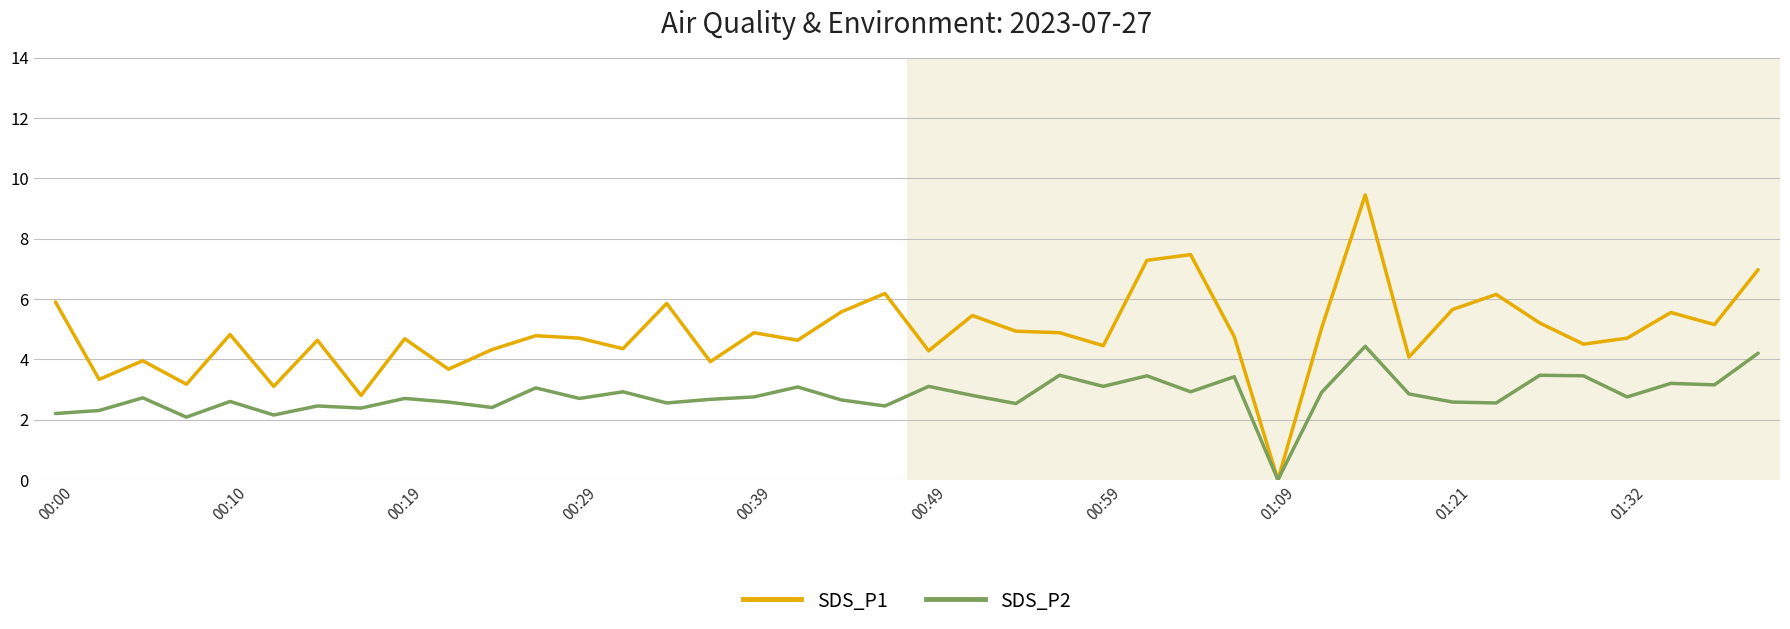

List the series in order of their overall mean, highest first.

SDS_P1, SDS_P2